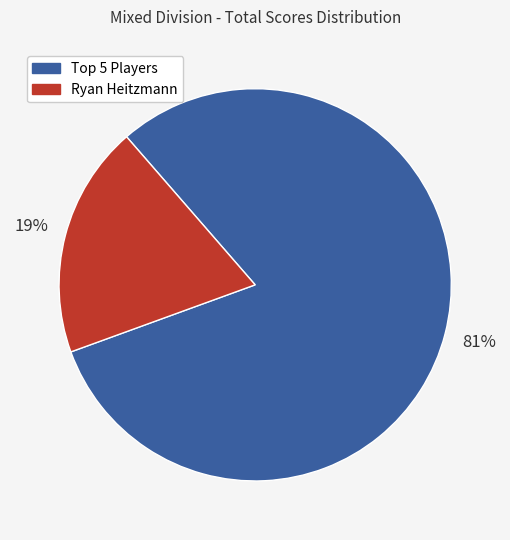

How many slices are in this pie chart?

2